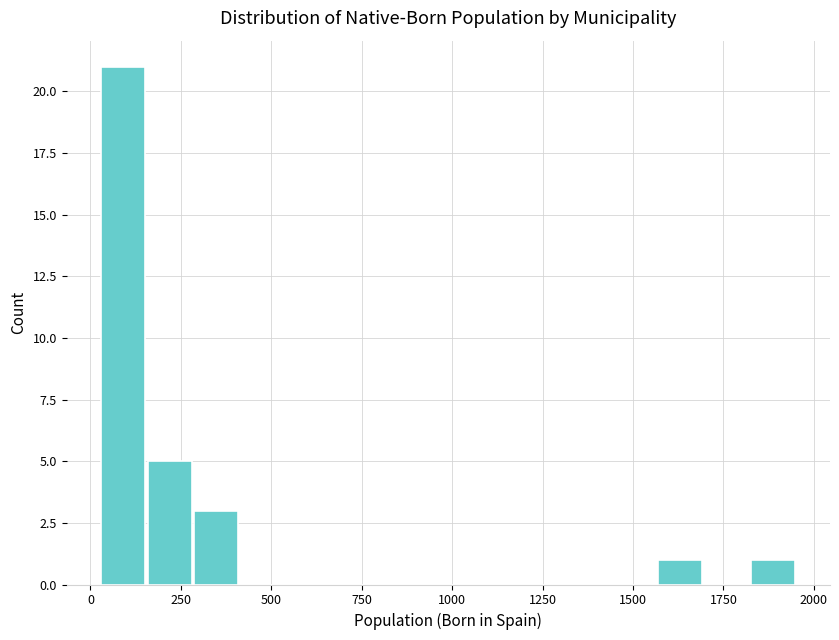

Read against the x-axis, roughly where is the centre of the tallest bar?

100